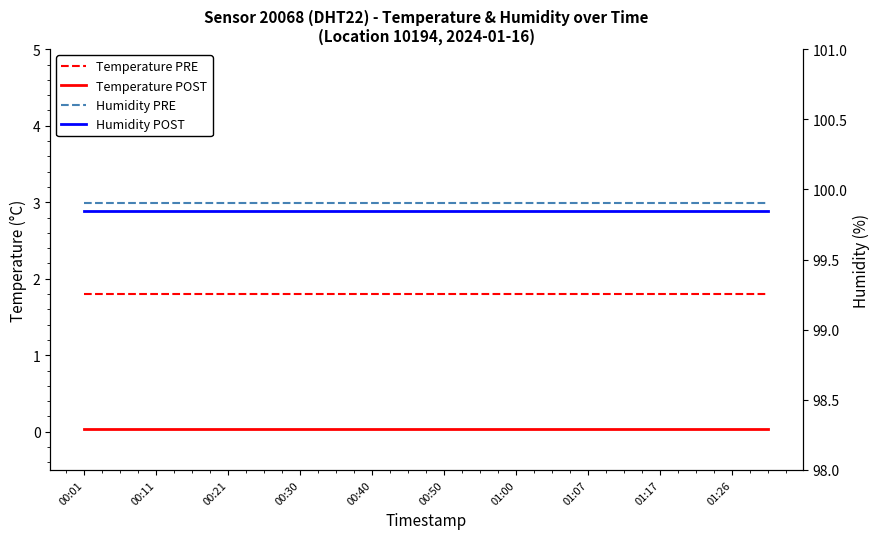

True or false: Humidity PRE has a value of 64.4 at 00:50.

False